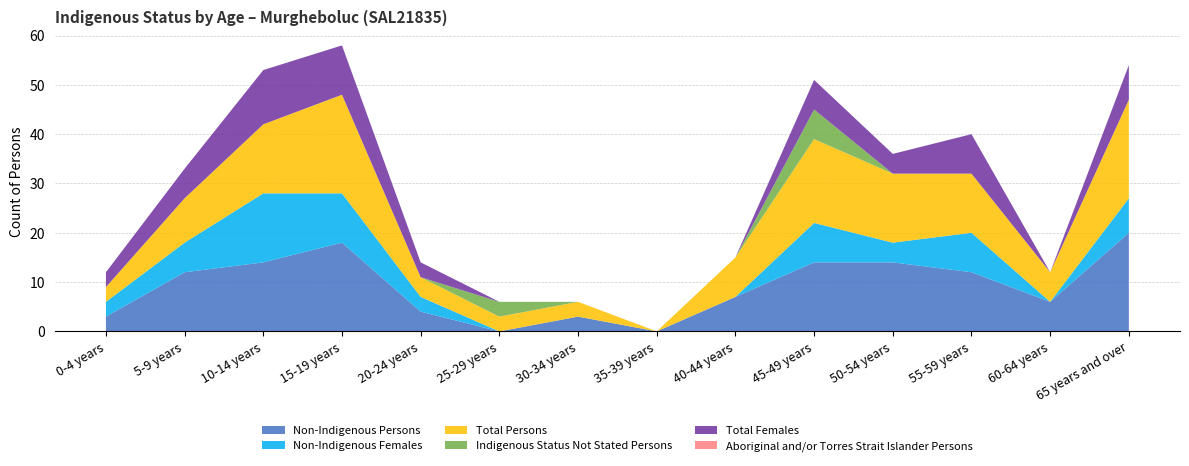

Reading left to right, what are all the values shown in this chart?

Non-Indigenous Persons: 3	12	14	18	4	0	3	0	7	14	14	12	6	20
Non-Indigenous Females: 3	6	14	10	3	0	0	0	0	8	4	8	0	7
Total Persons: 3	9	14	20	4	3	3	0	8	17	14	12	6	20
Indigenous Status Not Stated Persons: 0	0	0	0	0	3	0	0	0	6	0	0	0	0
Total Females: 3	6	11	10	3	0	0	0	0	6	4	8	0	7
Aboriginal and/or Torres Strait Islander Persons: 0	0	0	0	0	0	0	0	0	0	0	0	0	0